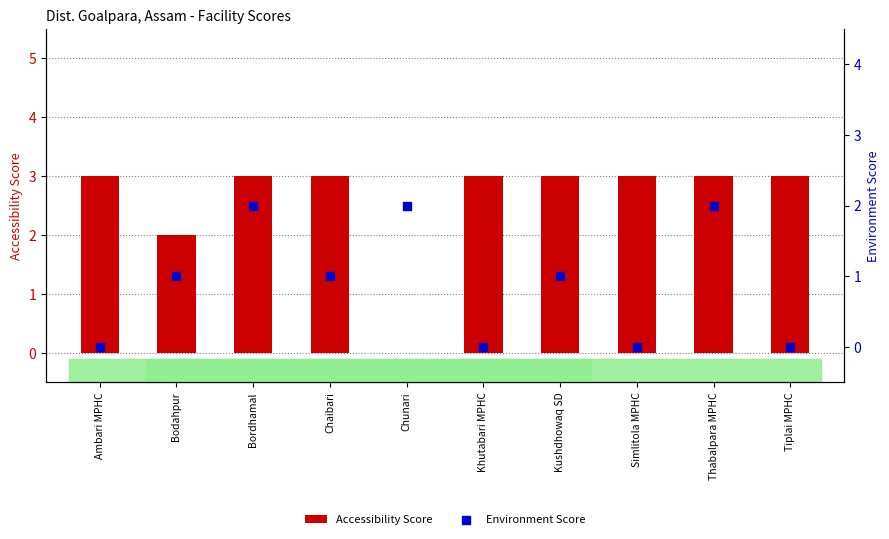

Is the value of Environment Score at Tiplai MPHC greater than the value of Accessibility Score at Kushdhowaq SD?

No